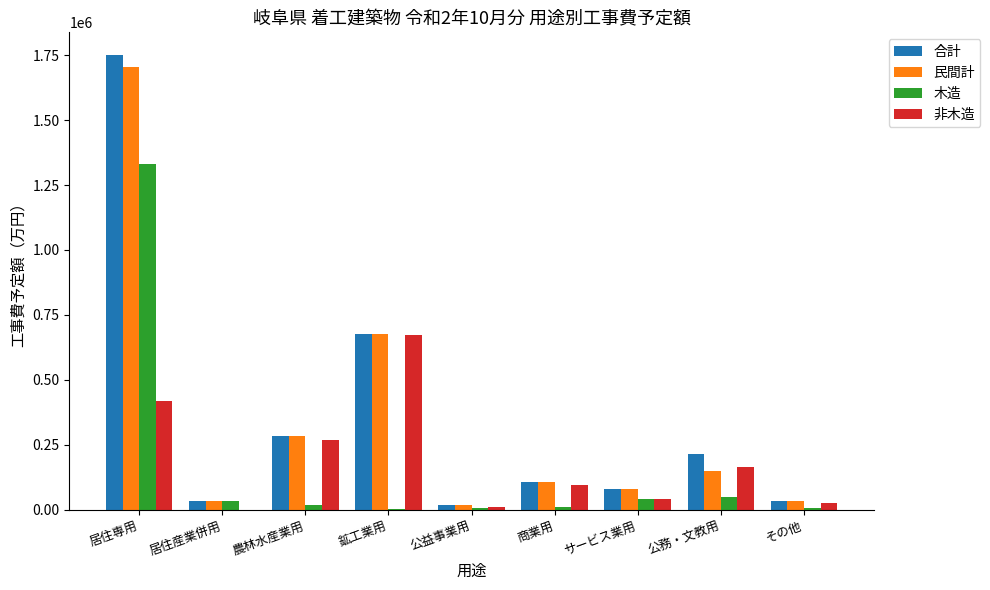

Does the chart contain stacked bars?

No